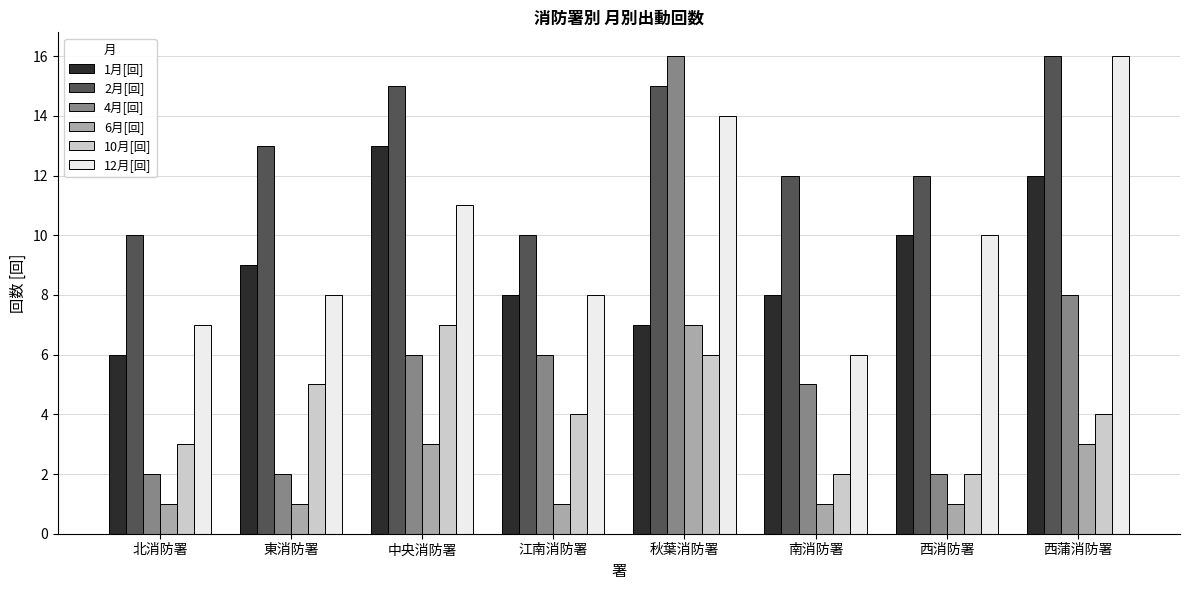

What is the difference between the maximum and second lowest values in the 12月[回] series?

9